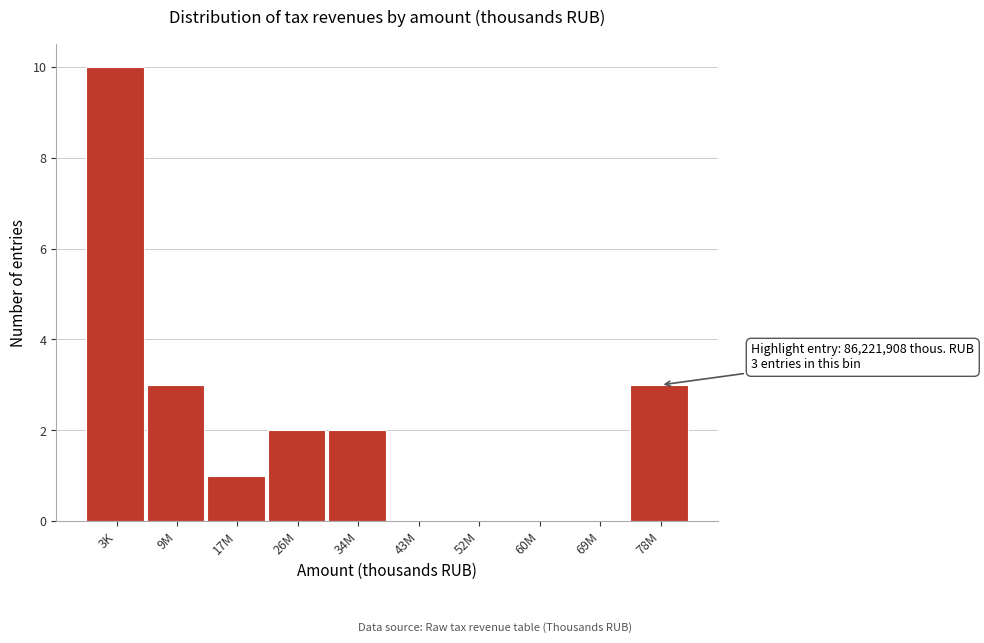

Reading left to right, extract all data points from this chart.

3K=10	9M=3	17M=1	26M=2	34M=2	43M=0	52M=0	60M=0	69M=0	78M=3